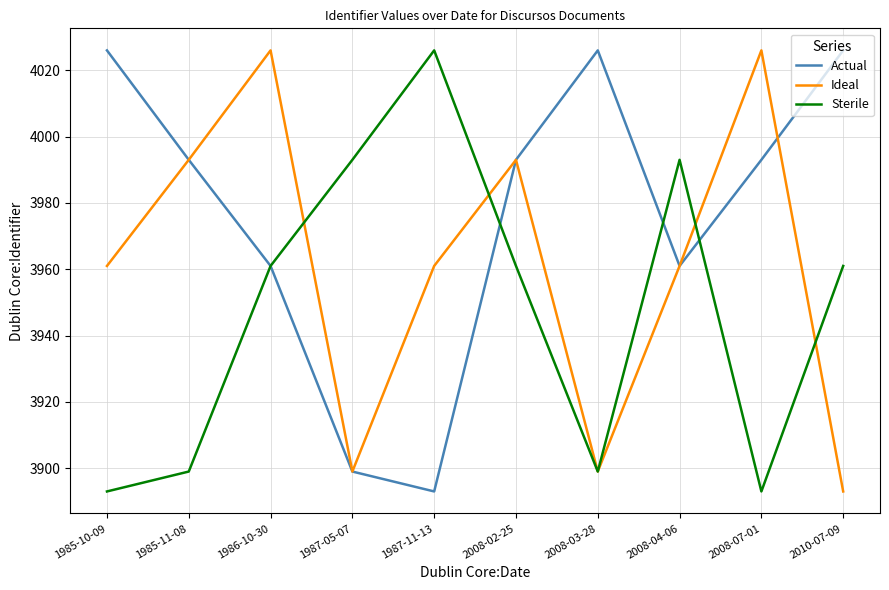

After their last crossing, which series has the higher values: Actual or Ideal?

Actual